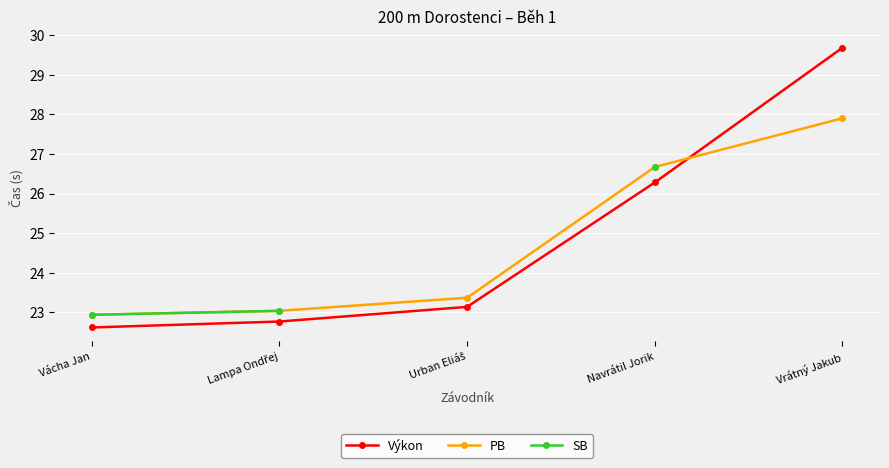

The Výkon series shows 23.1 at Urban Eliáš. True or false?

True